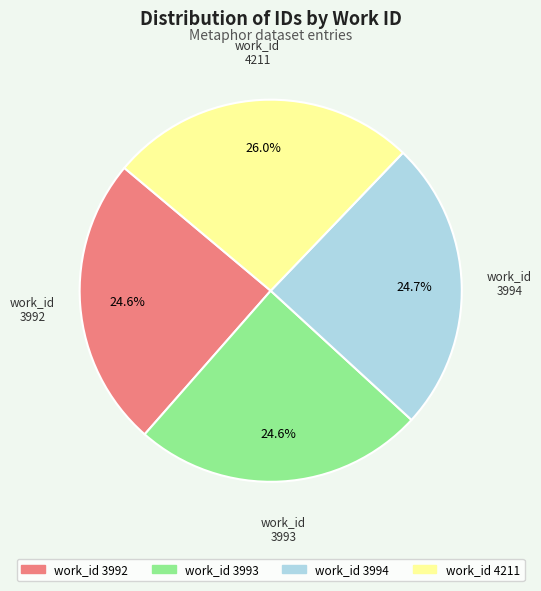

Is there any slice that represents more than half of the pie?

No